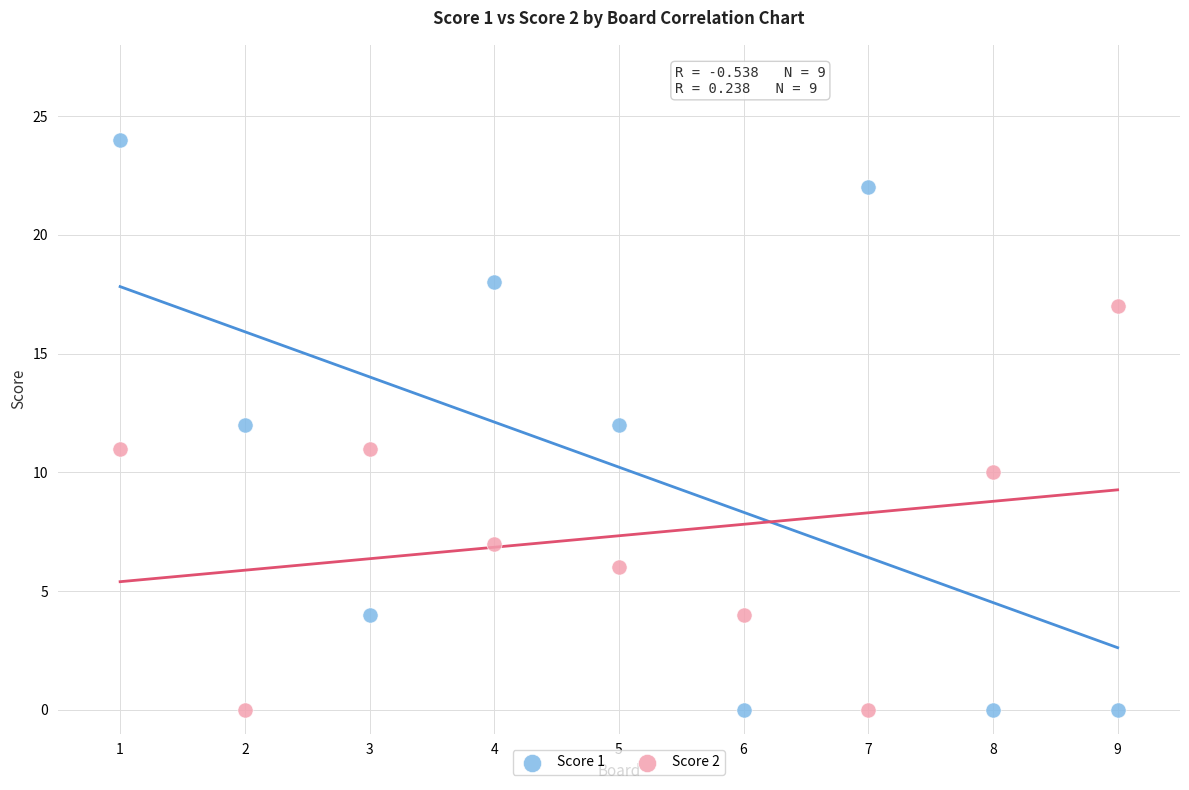

Which series contains the highest Y value?

Score 1